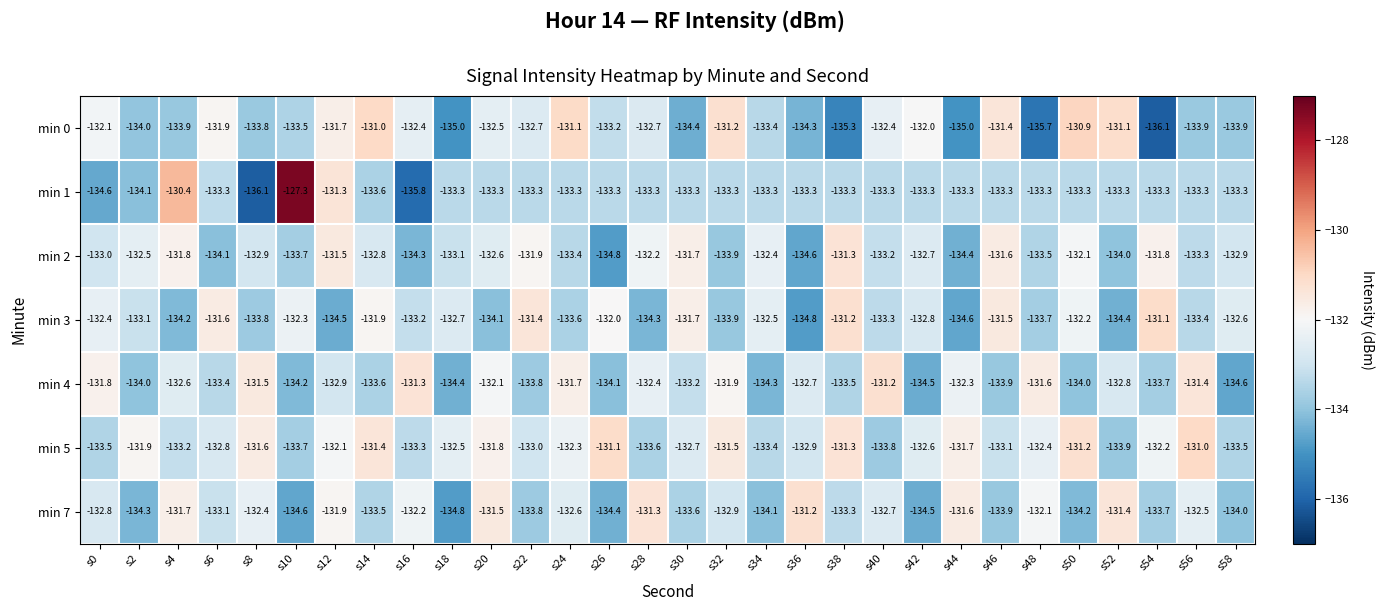

Is it true that min 5 equals -91.1 at s0?

False